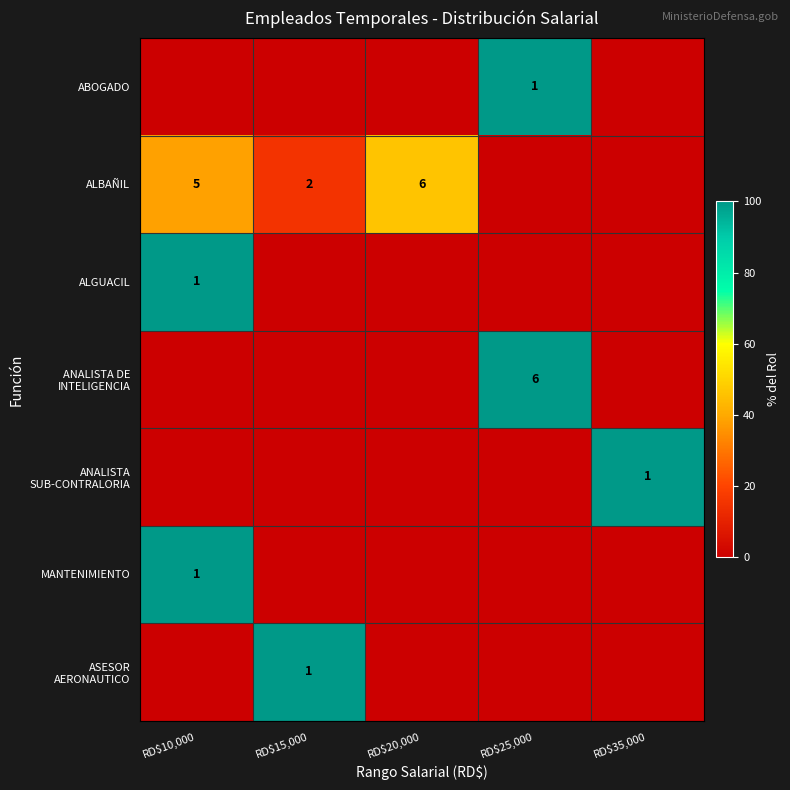

What is the spread (max minus min) of values at RD$20,000?

46.2